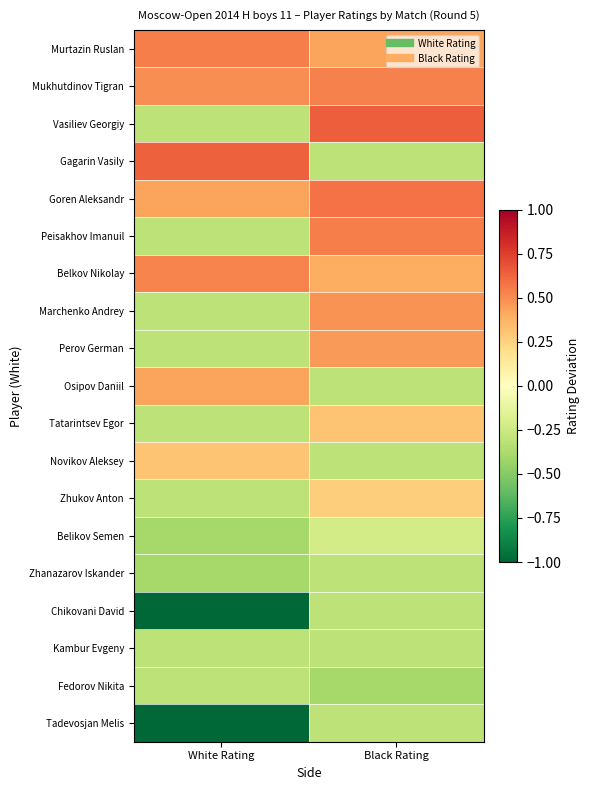

Reading left to right, transcribe all the data shown in this chart.

Murtazin Ruslan: White Rating=0.5	Black Rating=0.4
Mukhutdinov Tigran: White Rating=0.5	Black Rating=0.5
Vasiliev Georgiy: White Rating=-0.3	Black Rating=0.6
Gagarin Vasily: White Rating=0.6	Black Rating=-0.3
Goren Aleksandr: White Rating=0.4	Black Rating=0.6
Peisakhov Imanuil: White Rating=-0.3	Black Rating=0.5
Belkov Nikolay: White Rating=0.5	Black Rating=0.4
Marchenko Andrey: White Rating=-0.3	Black Rating=0.5
Perov German: White Rating=-0.3	Black Rating=0.5
Osipov Daniil: White Rating=0.4	Black Rating=-0.3
Tatarintsev Egor: White Rating=-0.3	Black Rating=0.3
Novikov Aleksey: White Rating=0.3	Black Rating=-0.3
Zhukov Anton: White Rating=-0.3	Black Rating=0.3
Belikov Semen: White Rating=-0.4	Black Rating=-0.2
Zhanazarov Iskander: White Rating=-0.4	Black Rating=-0.3
Chikovani David: White Rating=-1.0	Black Rating=-0.3
Kambur Evgeny: White Rating=-0.3	Black Rating=-0.3
Fedorov Nikita: White Rating=-0.3	Black Rating=-0.4
Tadevosjan Melis: White Rating=-1.0	Black Rating=-0.3